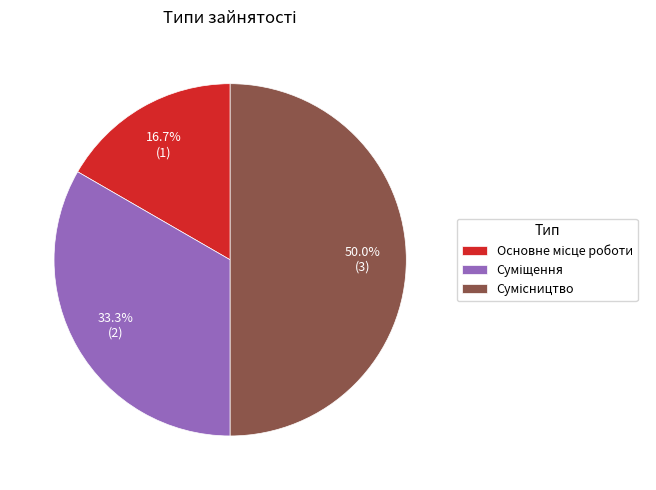

To the nearest percent, what percentage of the pie is Сумісництво?

50%